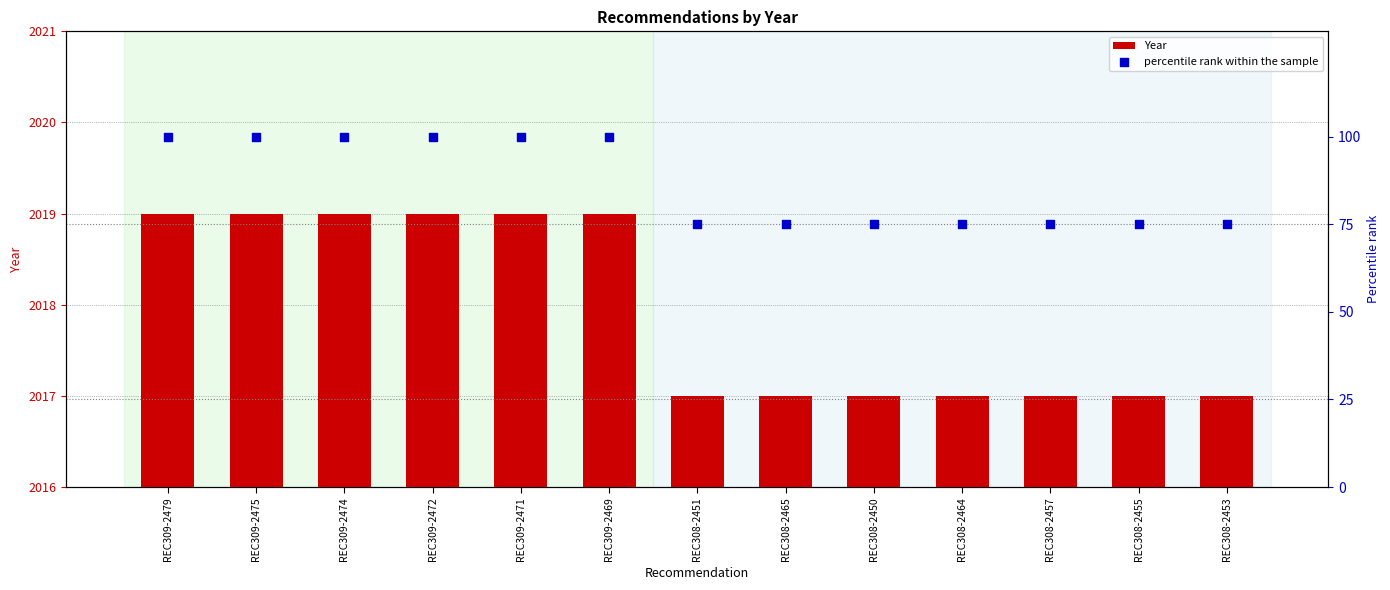

What are all the series names shown in the legend?

Year, percentile rank within the sample